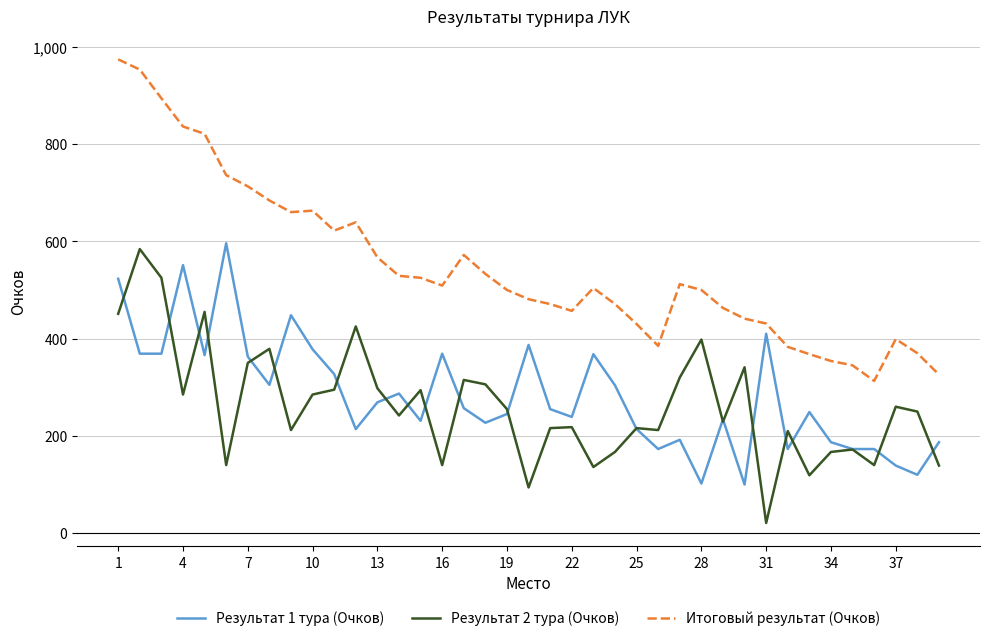

Which series has the largest total across all categories?

Итоговый результат (Очков)